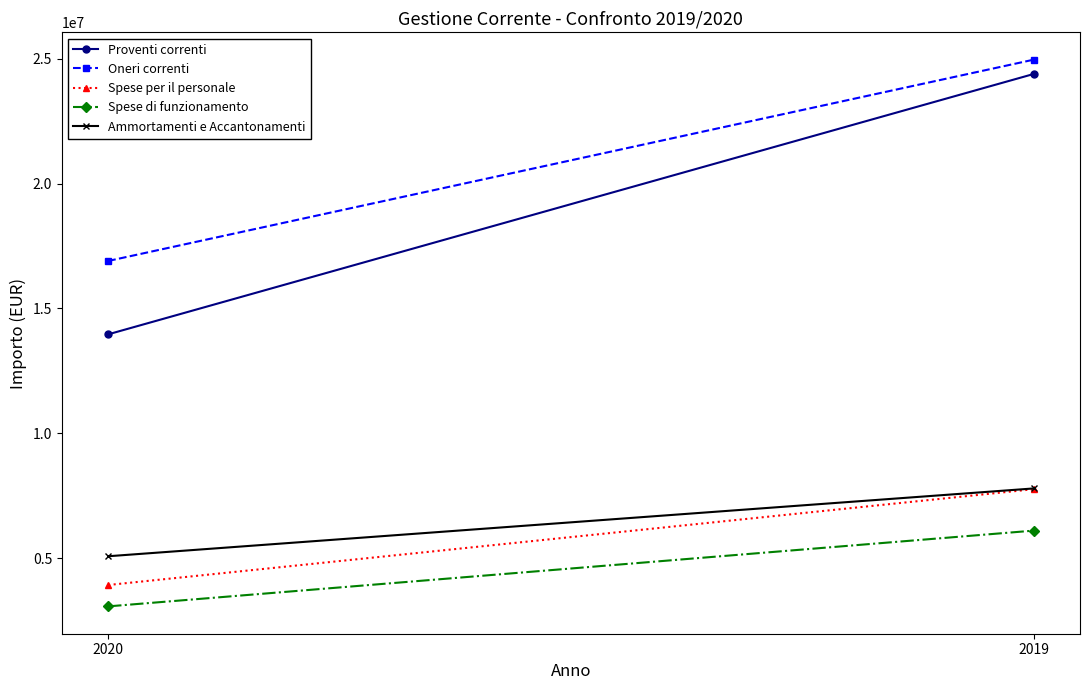

What is the average value of the Oneri correnti series?

20931570